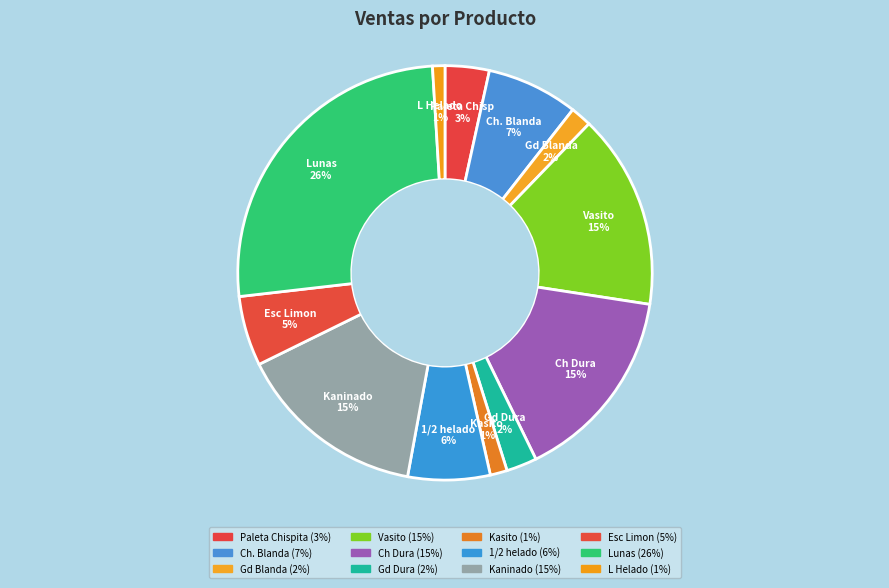

To the nearest percent, what is the average slice percentage?

8%